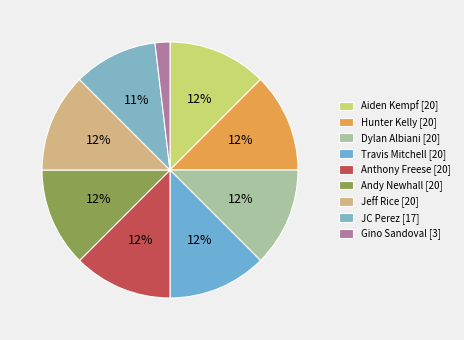

Rank the categories by value from highest to lowest.

Aiden Kempf, Hunter Kelly, Dylan Albiani, Travis Mitchell, Anthony Freese, Andy Newhall, Jeff Rice, JC Perez, Gino Sandoval